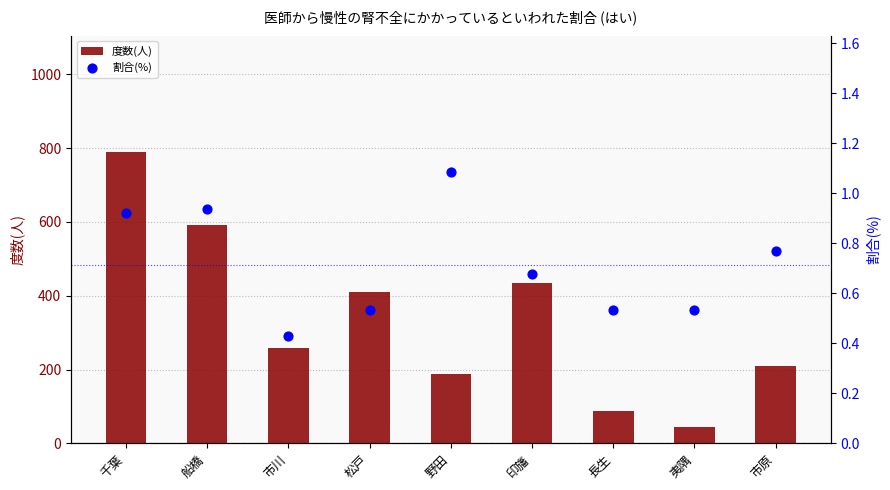

What are all the series names shown in the legend?

度数(人), 割合(%)